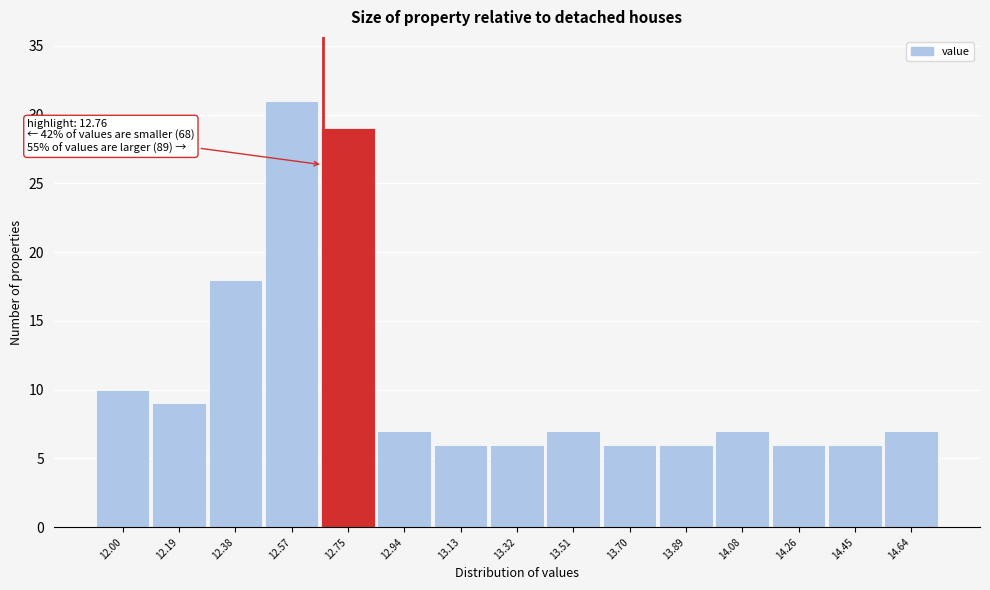

Reading left to right, list all the values displayed in this chart.

12.00=10	12.19=9	12.38=18	12.57=31	12.75=29	12.94=7	13.13=6	13.32=6	13.51=7	13.70=6	13.89=6	14.08=7	14.26=6	14.45=6	14.64=7